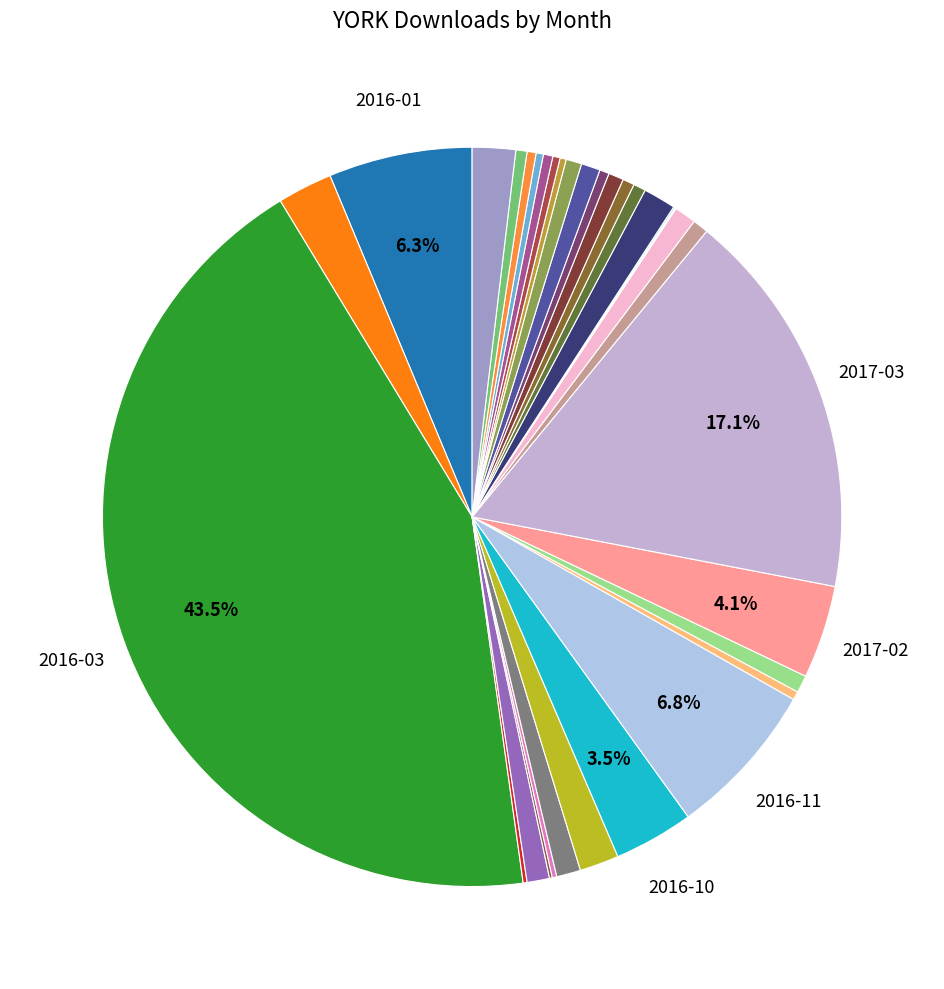

What is the largest slice in the pie chart?

2016-03